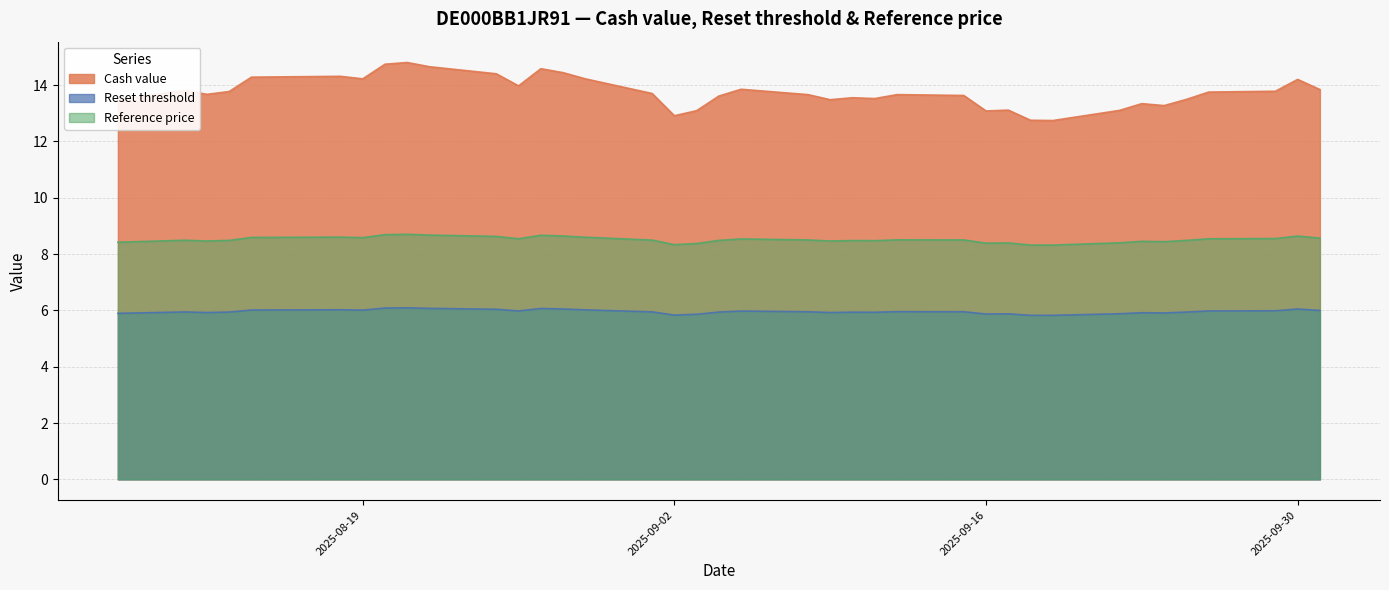

True or false: Reset threshold and Reference price cross at least once.

False